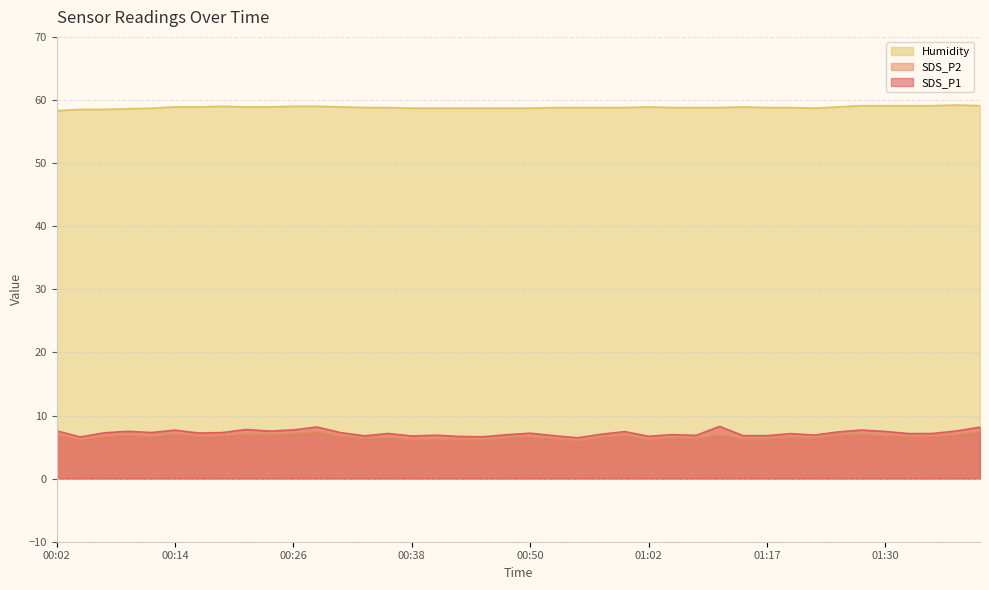

The value of Humidity at 00:33 is 58.8. True or false?

True